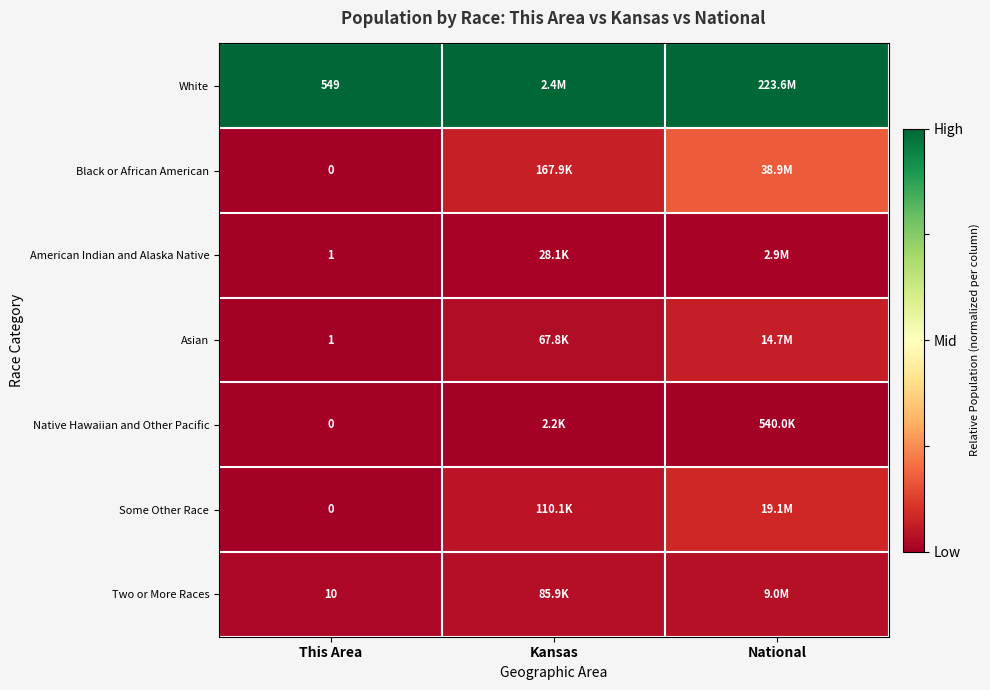

Is the value of Some Other Race at This Area greater than the value of Two or More Races at This Area?

No